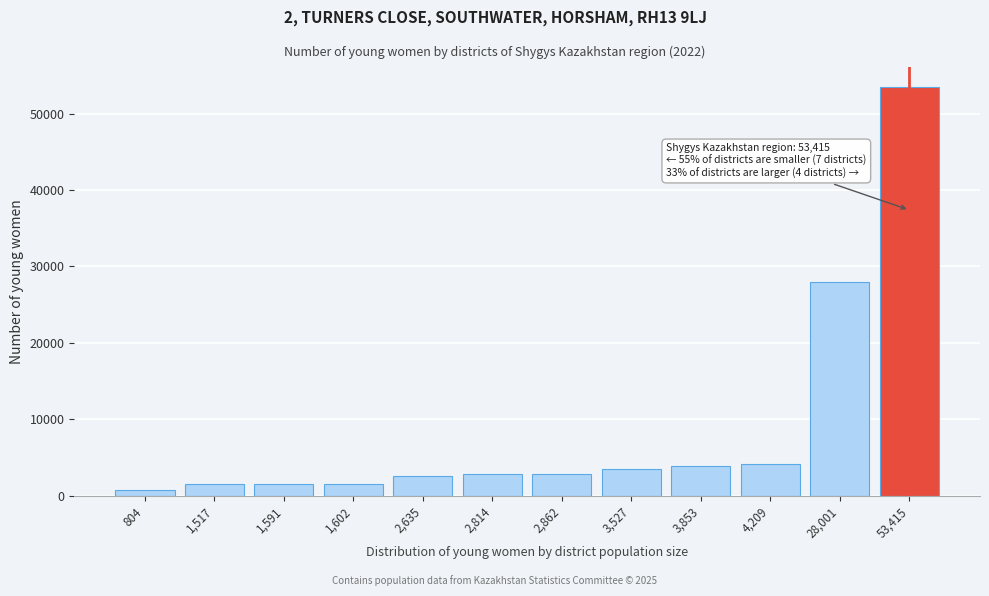

The value at 2,814 is 4946. True or false?

False